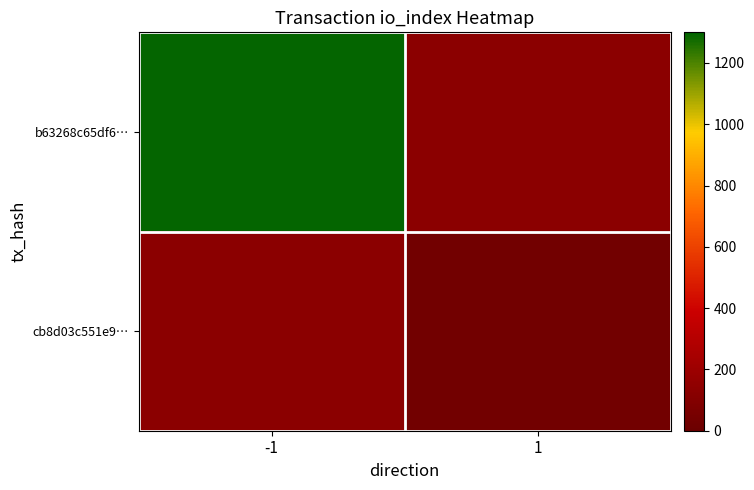

At how many categories does at least one series exceed 362?

1